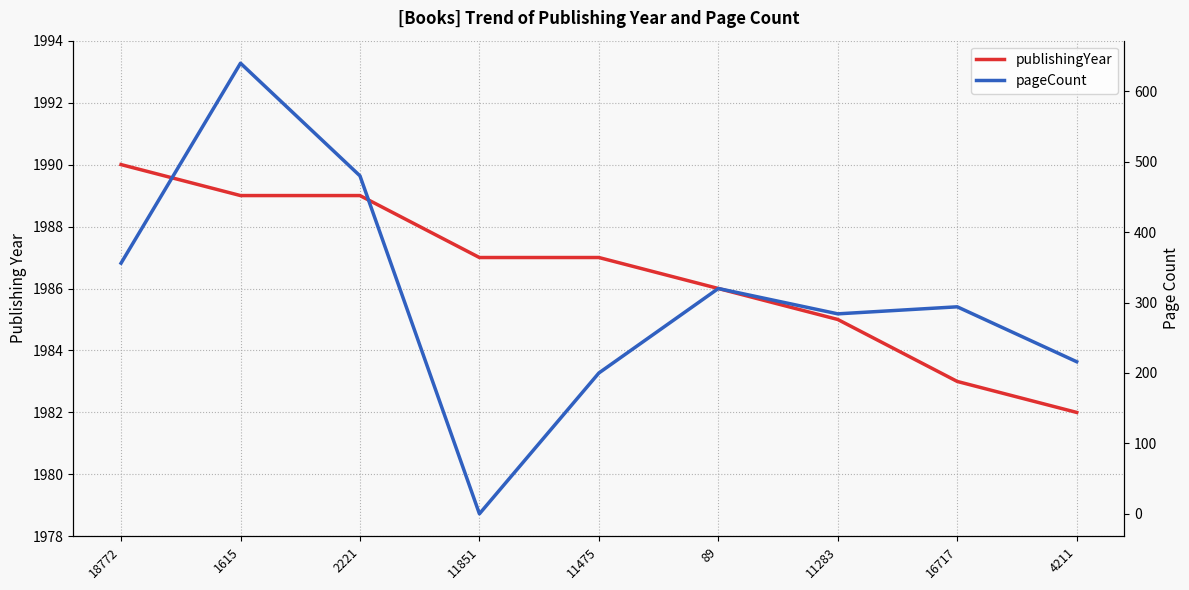

True or false: pageCount and publishingYear intersect in this chart.

False